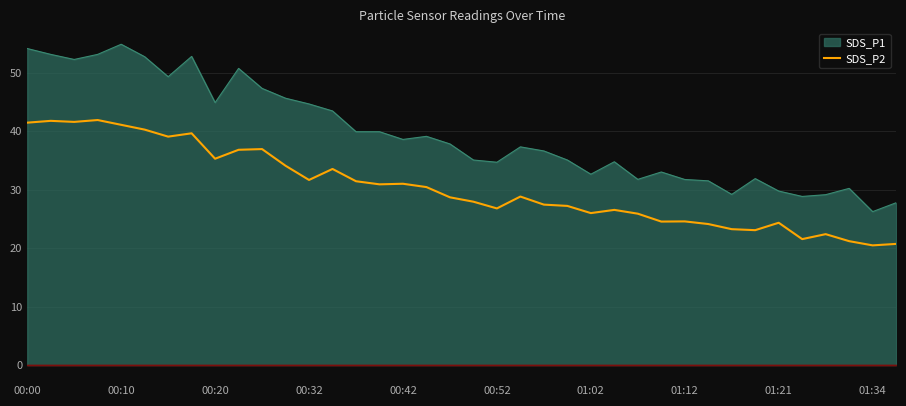

Which series has the largest range (max minus min)?

SDS_P1